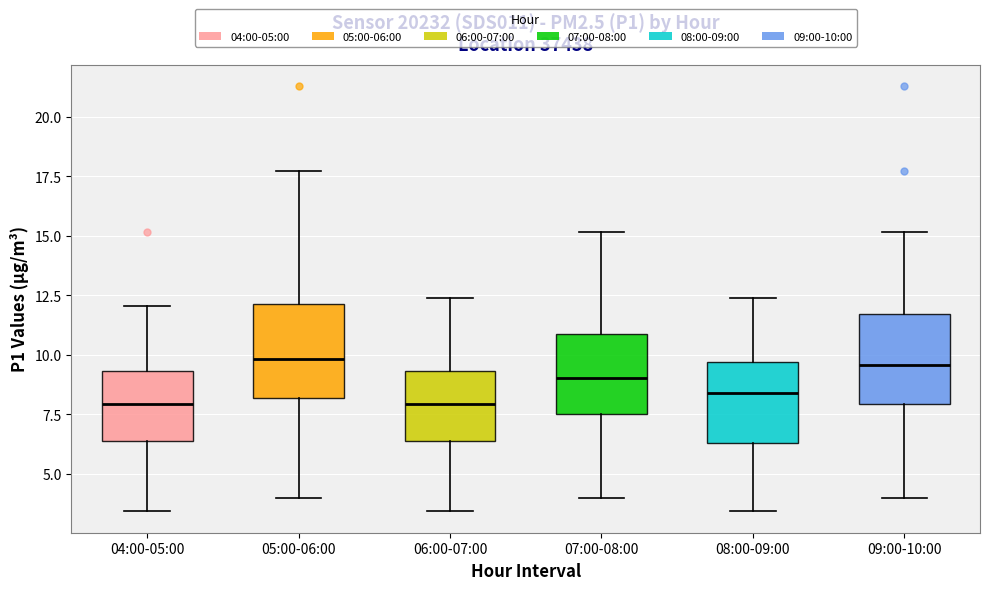

Reading left to right, read every box against the y-axis: the position of its median line, the range the box covers, and the ends of its whiskers. The values are not printed on the chart, so give them approximately, as read against the axis.

04:00-05:00: median 8.0, box 6.5 to 9.5, whiskers 3.5 to 12.0
05:00-06:00: median 10.0, box 8.0 to 12.0, whiskers 4.0 to 17.5
06:00-07:00: median 8.0, box 6.5 to 9.5, whiskers 3.5 to 12.5
07:00-08:00: median 9.0, box 7.5 to 11.0, whiskers 4.0 to 15.0
08:00-09:00: median 8.5, box 6.5 to 9.5, whiskers 3.5 to 12.5
09:00-10:00: median 9.5, box 8.0 to 11.5, whiskers 4.0 to 15.0